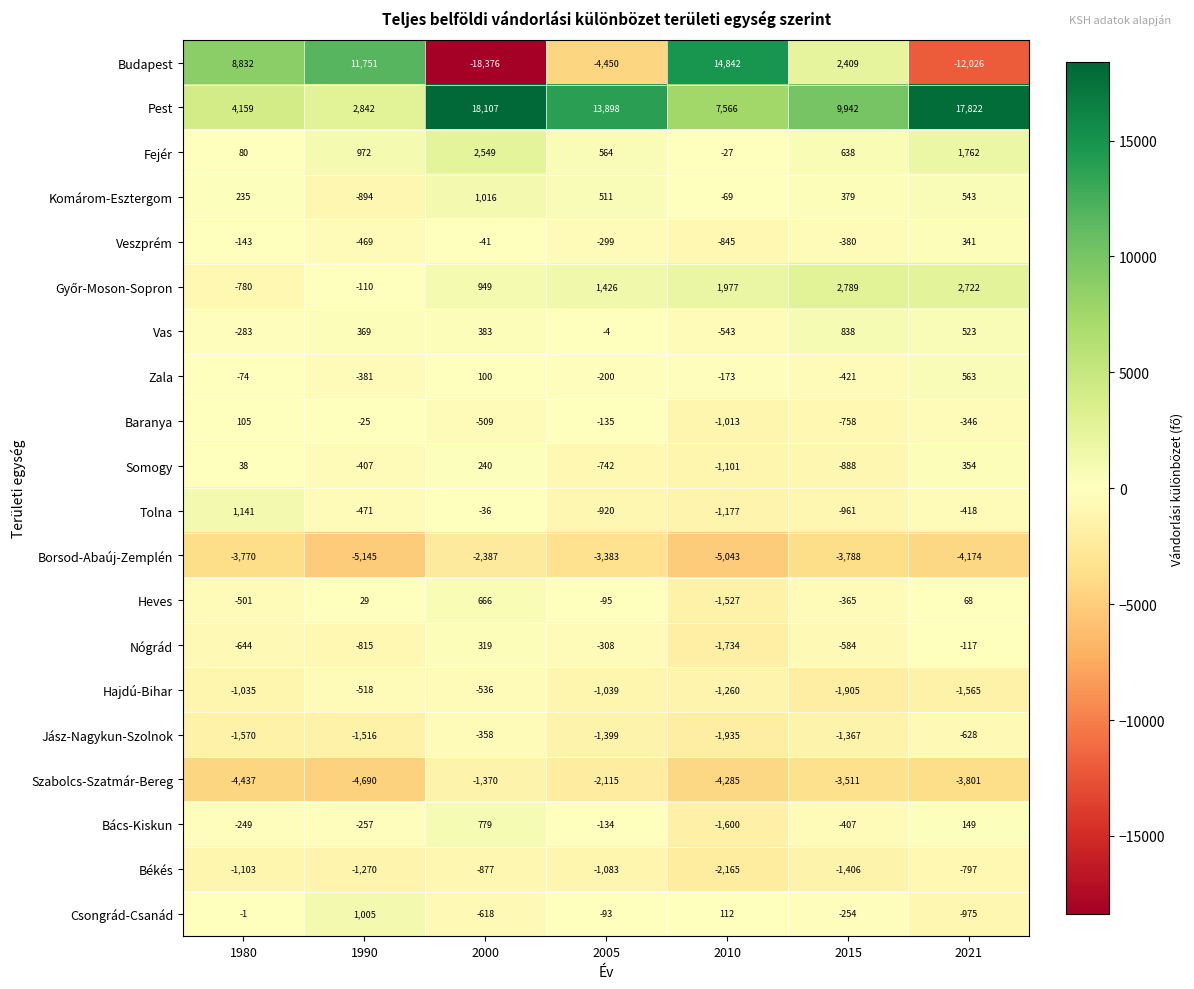

Rank the categories by Veszprém value from lowest to highest.

2010, 1990, 2015, 2005, 1980, 2000, 2021